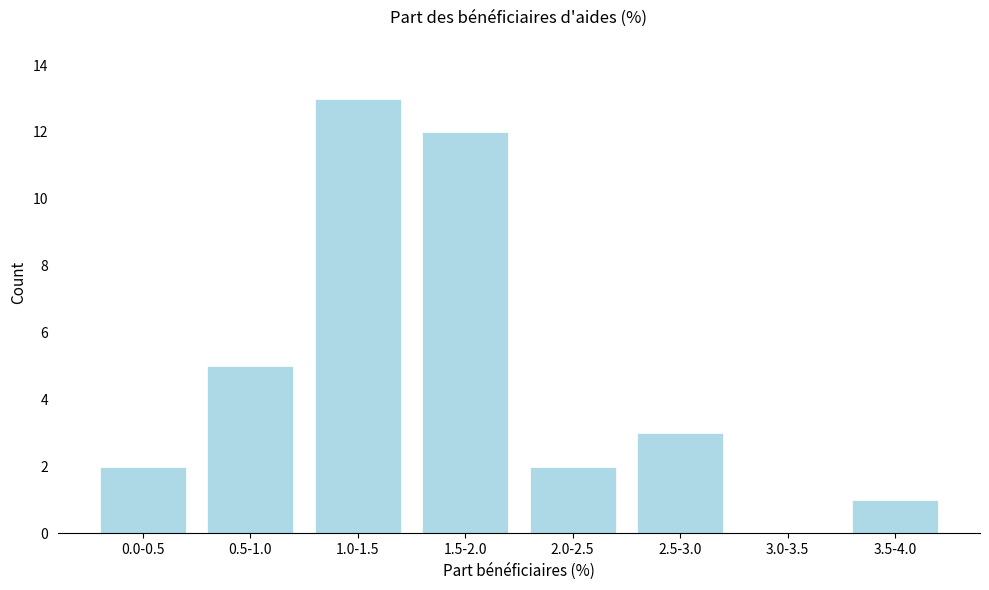

Reading left to right, what are all the values shown in this chart?

0.0-0.5=2	0.5-1.0=5	1.0-1.5=13	1.5-2.0=12	2.0-2.5=2	2.5-3.0=3	3.0-3.5=0	3.5-4.0=1